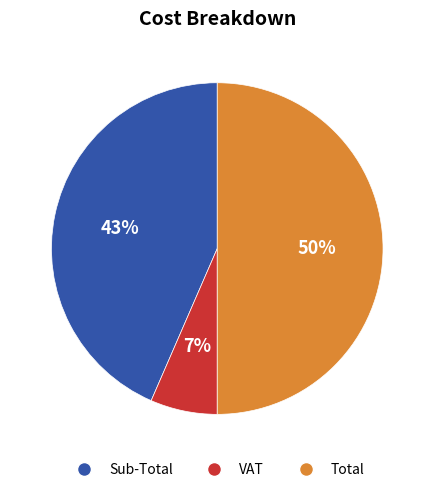

Count the number of slices in the pie.

3